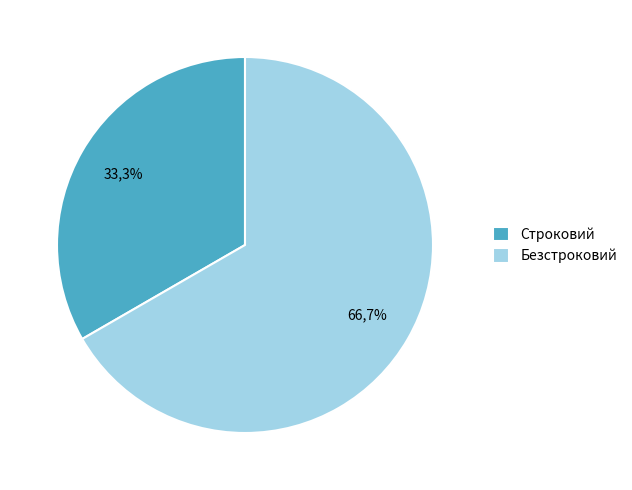

True or false: Безстроковий accounts for 74% of the total.

False